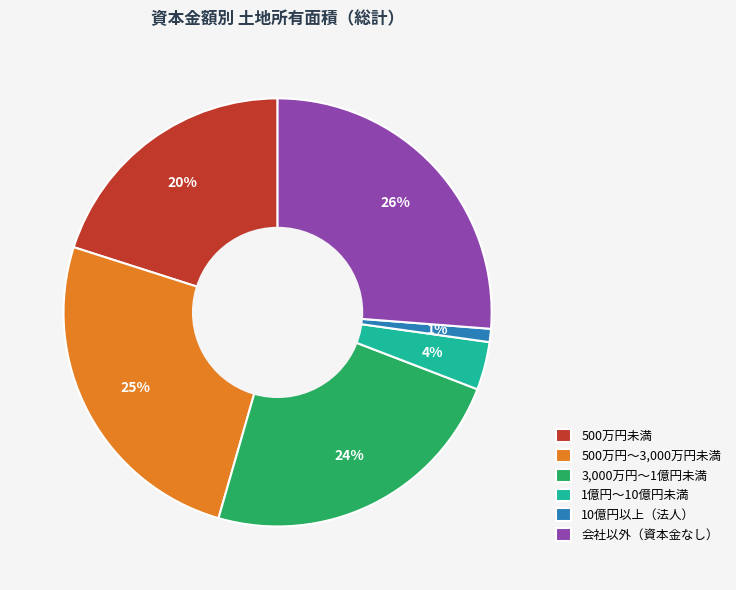

The 会社以外（資本金なし） slice represents 26% of the pie. True or false?

True